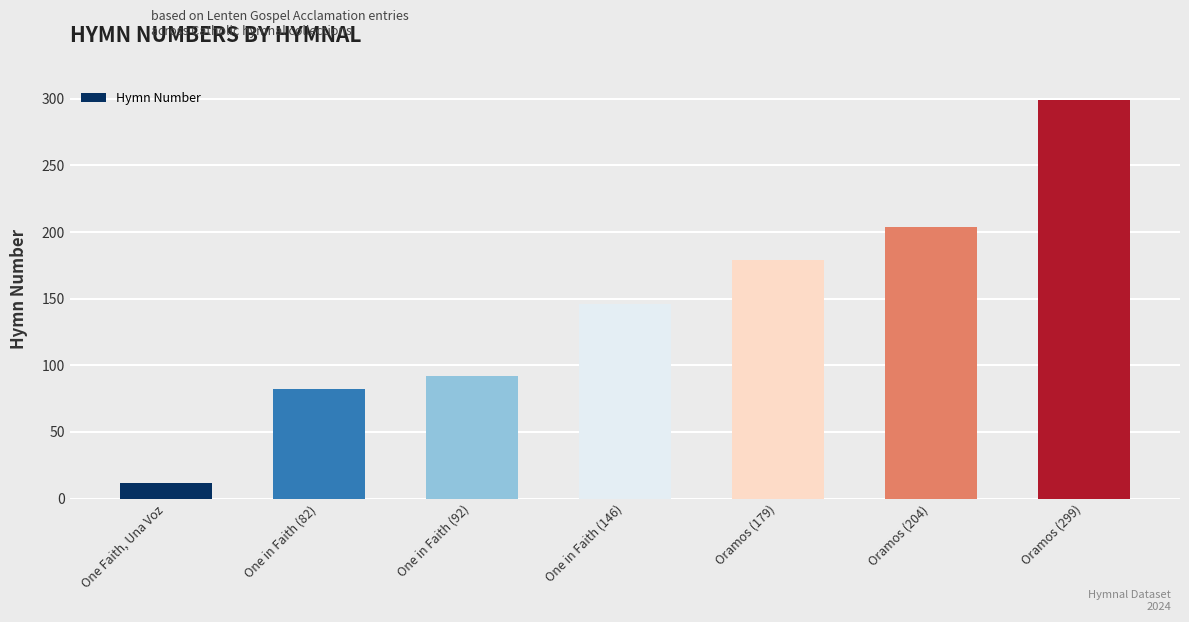

What is the value of the 3rd bar from the left?

92